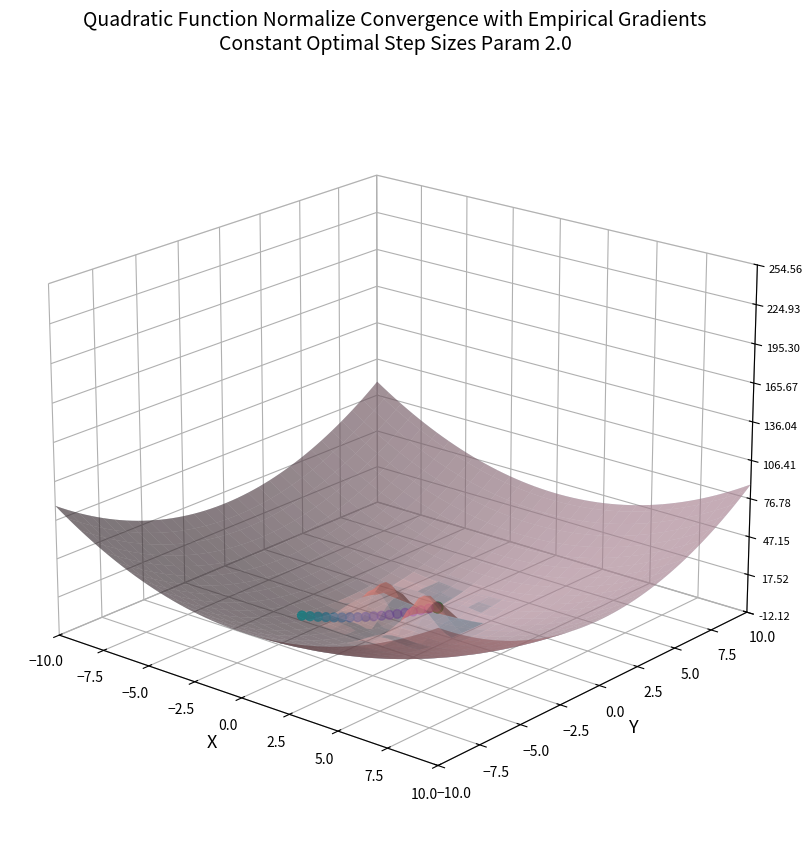

Between 2.5 and 10, which is larger?

10